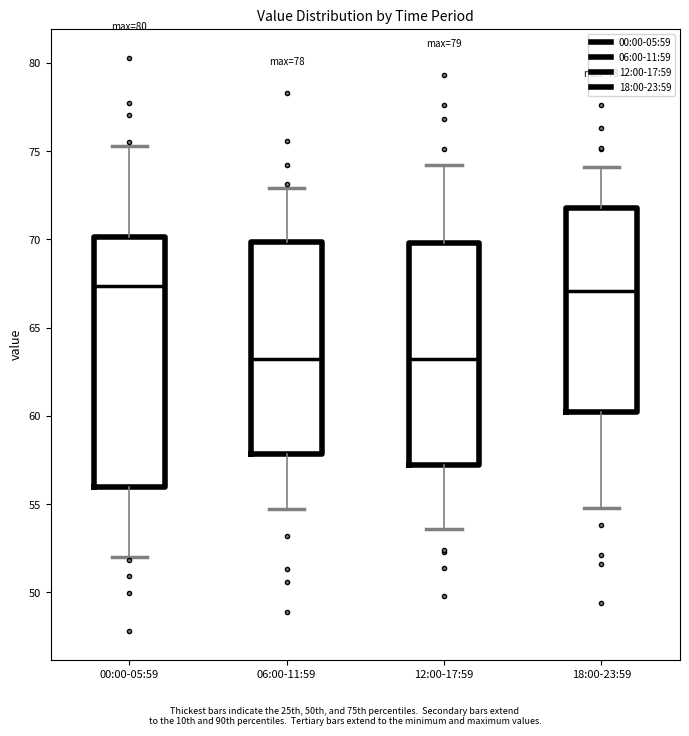

Reading left to right, read every box against the y-axis: the position of its median line, the range the box covers, and the ends of its whiskers. The values are not printed on the chart, so give them approximately, as read against the axis.

00:00-05:59: median 67.5, box 56.0 to 70.0, whiskers 52.0 to 75.5
06:00-11:59: median 63.0, box 58.0 to 70.0, whiskers 54.5 to 73.0
12:00-17:59: median 63.0, box 57.0 to 70.0, whiskers 53.5 to 74.0
18:00-23:59: median 67.0, box 60.0 to 72.0, whiskers 55.0 to 74.0